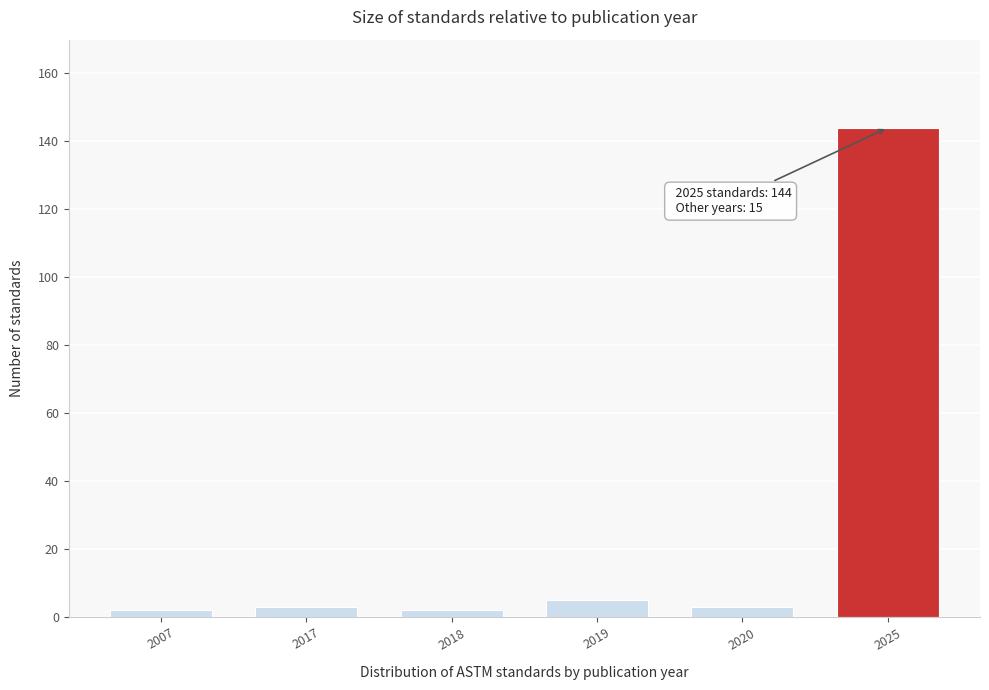

Reading right to left, extract all data points from this chart.

144	3	5	2	3	2